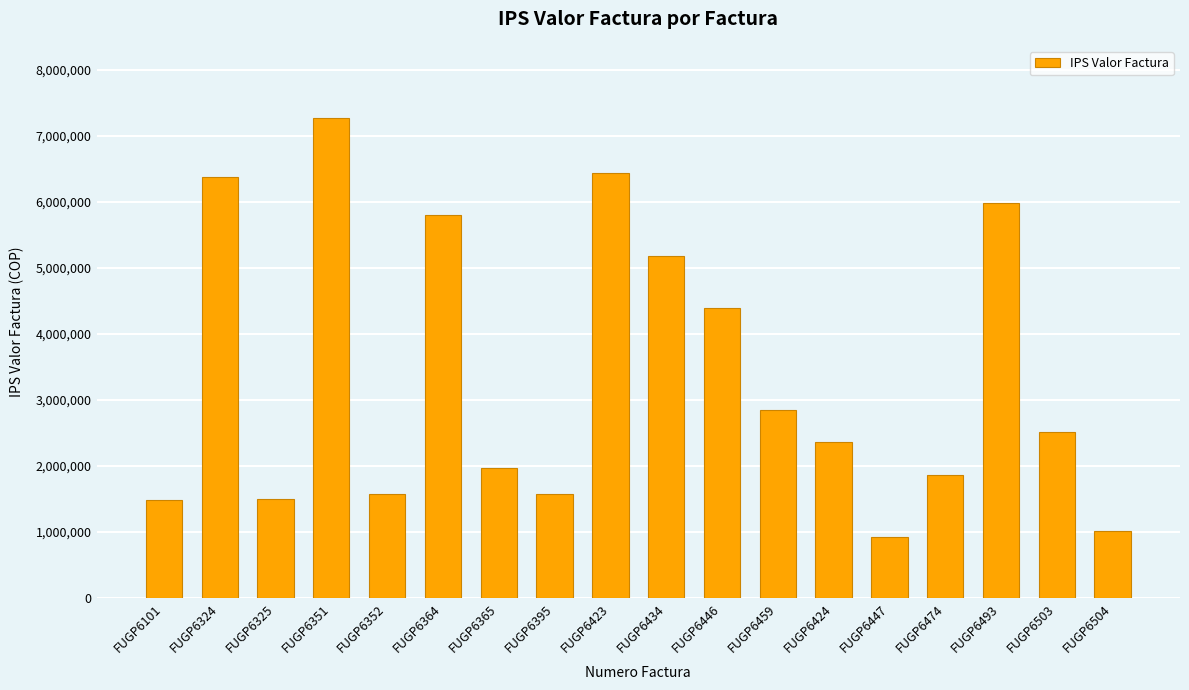

Which category has the highest value across all series?

FUGP6351